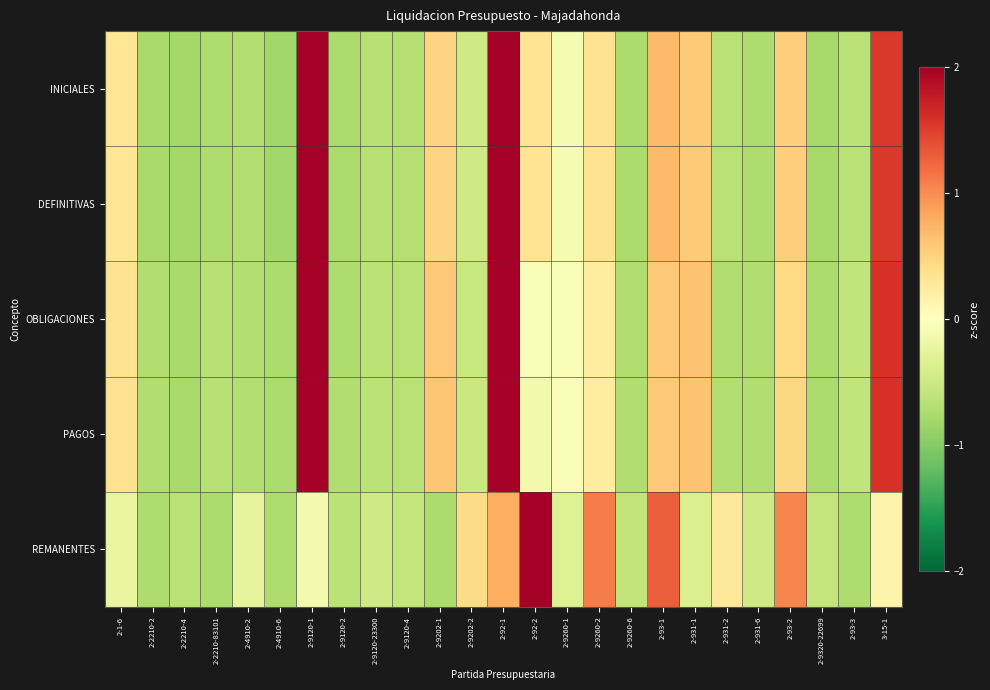

What is the difference between the highest and lowest values at 2-93-1?

0.7